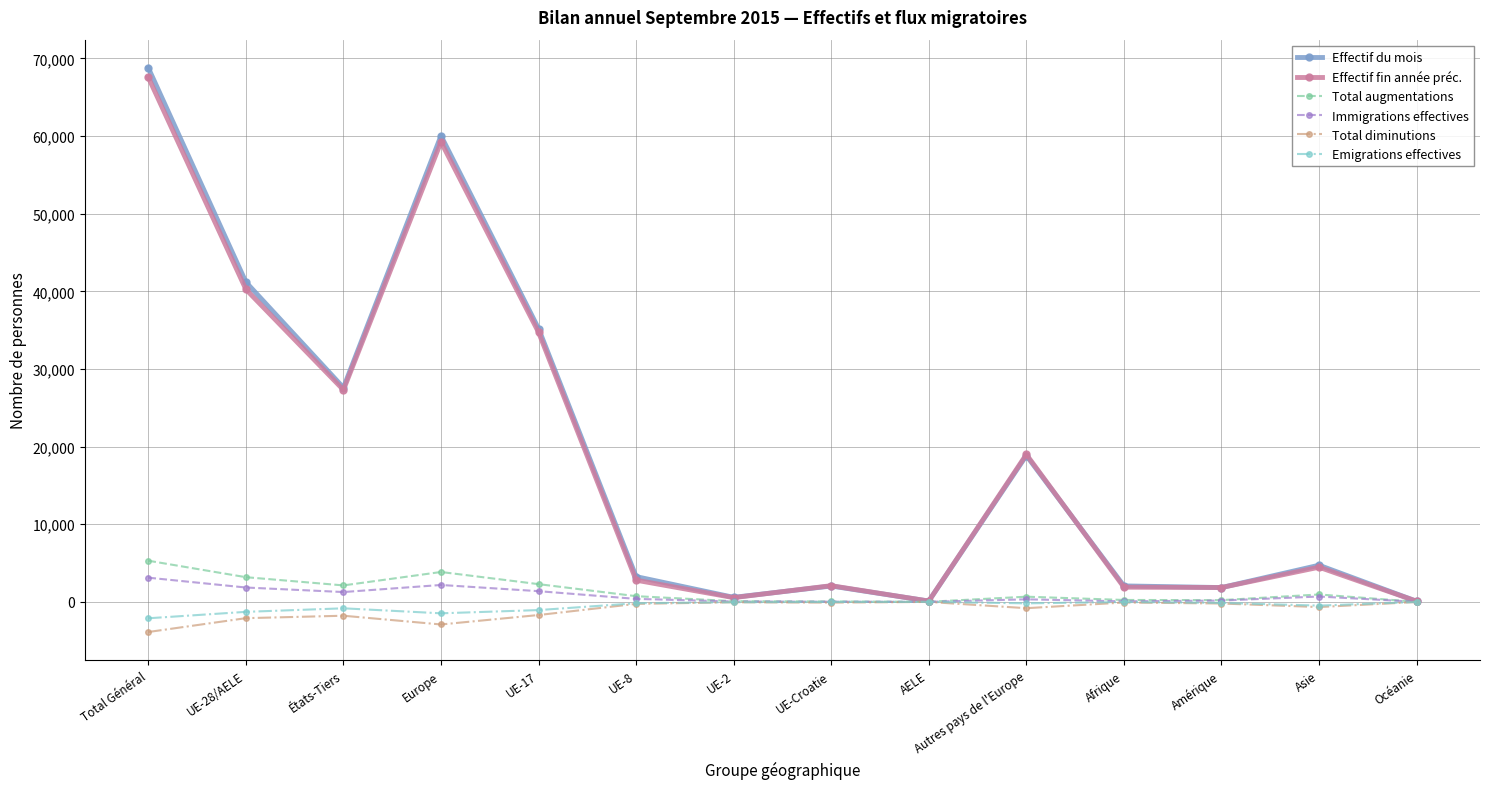

Where is the first local maximum for Effectif du mois?

Europe